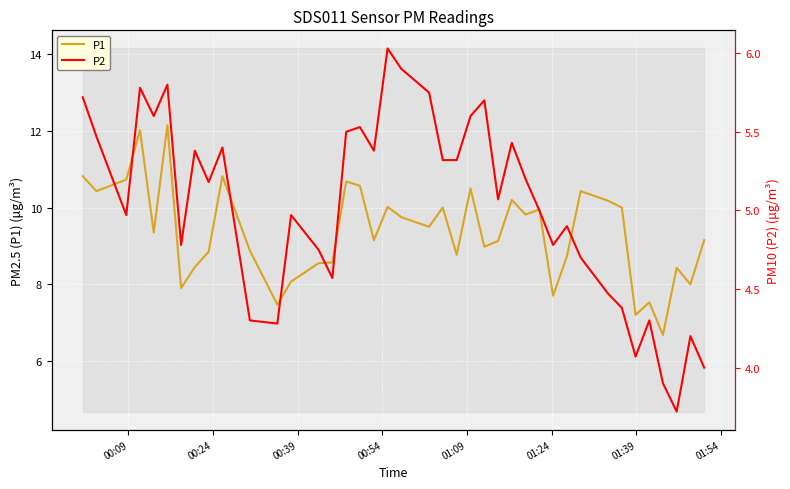

What is the minimum value for P1?

6.7